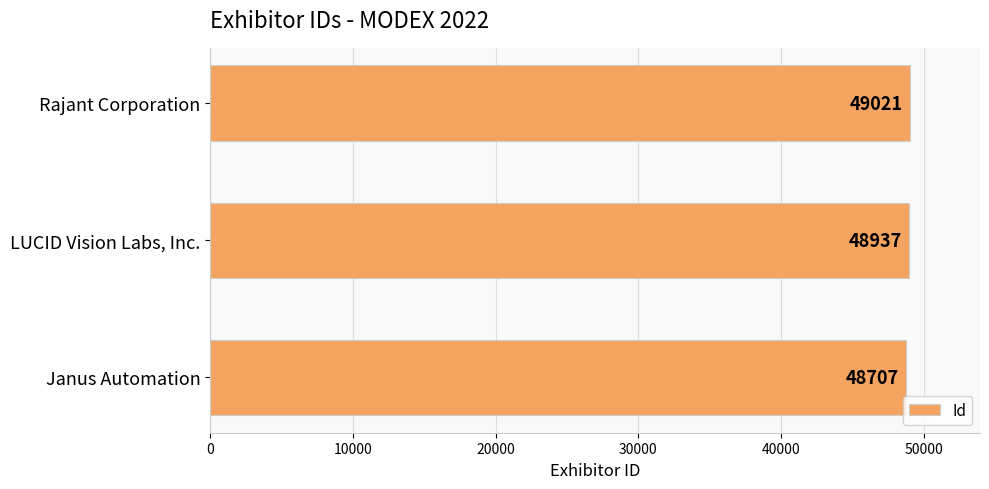

Which has a higher value, Janus Automation or Rajant Corporation?

Rajant Corporation